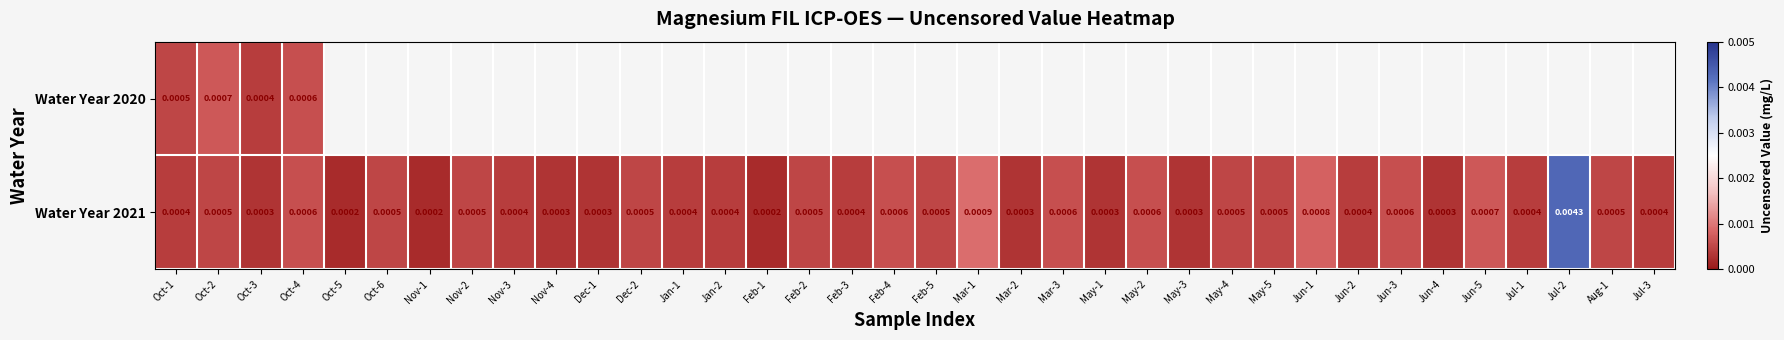

The Water Year 2021 series shows 0.0 at Nov-2. True or false?

True